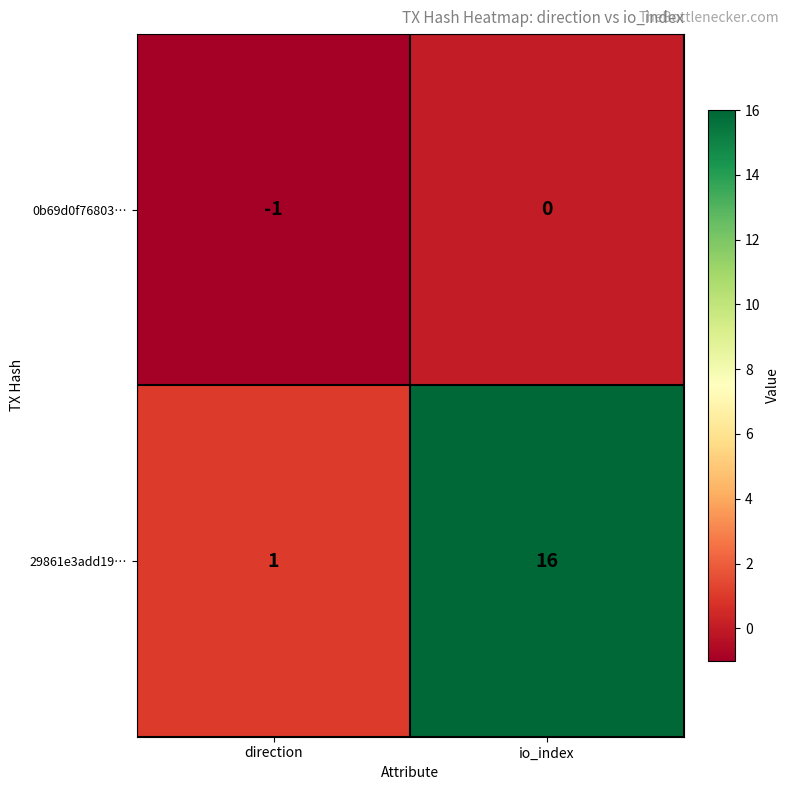

At which label is 0b69d0f76803… closest to 0?

io_index